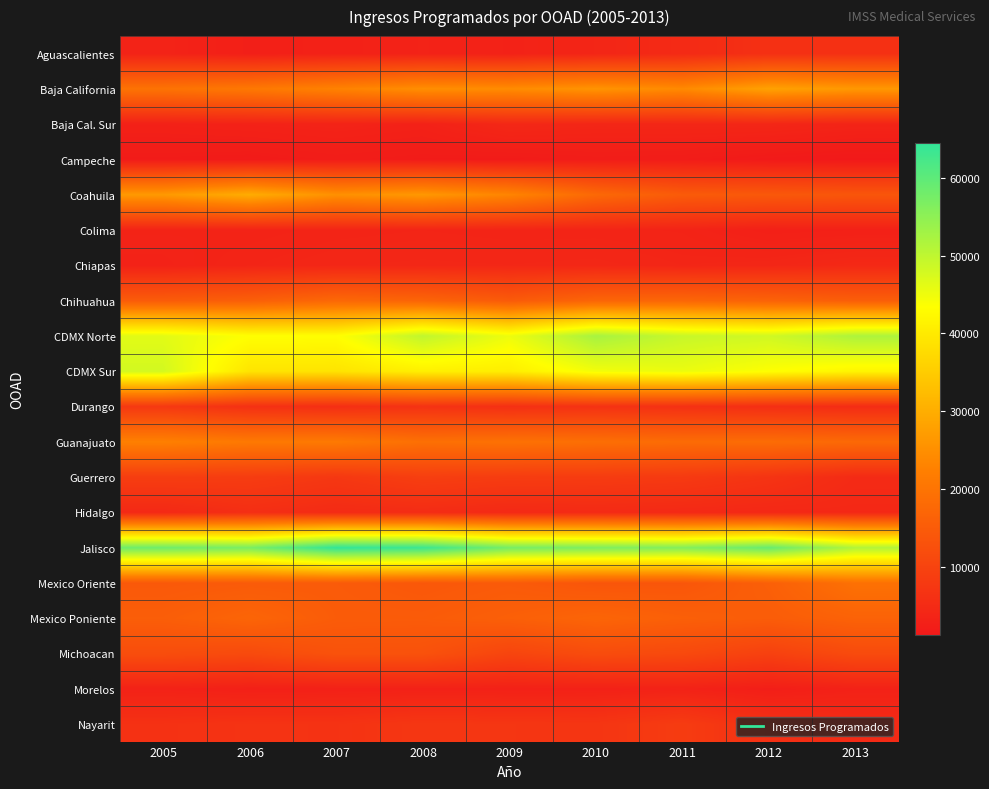

Reading left to right, what are all the values shown in this chart?

Aguascalientes: 2005=3416	2006=2635	2007=3126	2008=3320	2009=3177	2010=3942	2011=4922	2012=6145	2013=6208
Baja California: 2005=19850	2006=20925	2007=22865	2008=24940	2009=24511	2010=25835	2011=24169	2012=28071	2013=26506
Baja Cal. Sur: 2005=2968	2006=3225	2007=3473	2008=3113	2009=4397	2010=4042	2011=4111	2012=4062	2013=3602
Campeche: 2005=1889	2006=1741	2007=2146	2008=1897	2009=1826	2010=2183	2011=2058	2012=1588	2013=1338
Coahuila: 2005=26698	2006=29858	2007=25248	2008=26499	2009=23298	2010=17757	2011=14947	2012=14390	2013=13834
Colima: 2005=3464	2006=3407	2007=3667	2008=3803	2009=3646	2010=3646	2011=3522	2012=2786	2013=2937
Chiapas: 2005=3239	2006=3770	2007=4146	2008=4249	2009=4180	2010=4299	2011=3921	2012=4080	2013=4563
Chihuahua: 2005=15056	2006=15786	2007=17607	2008=16892	2009=14844	2010=17067	2011=17239	2012=16532	2013=15570
CDMX Norte: 2005=46328	2006=43385	2007=43253	2008=49857	2009=45147	2010=52383	2011=49095	2012=48188	2013=51776
CDMX Sur: 2005=47939	2006=39088	2007=38964	2008=40923	2009=40669	2010=44651	2011=45403	2012=43499	2013=41804
Durango: 2005=7785	2006=6216	2007=5766	2008=6568	2009=6018	2010=6496	2011=6211	2012=5771	2013=5344
Guanajuato: 2005=22446	2006=21104	2007=21211	2008=19197	2009=19546	2010=19006	2011=18348	2012=18502	2013=17800
Guerrero: 2005=8824	2006=8570	2007=7630	2008=9056	2009=8578	2010=8430	2011=8094	2012=6844	2013=4993
Hidalgo: 2005=4647	2006=5731	2007=5037	2008=5283	2009=4693	2010=4911	2011=4650	2012=4359	2013=4392
Jalisco: 2005=58231	2006=57075	2007=64436	2008=63479	2009=57443	2010=56689	2011=56127	2012=58971	2013=51334
Mexico Oriente: 2005=14482	2006=14879	2007=14902	2008=14228	2009=14821	2010=13779	2011=13878	2012=15890	2013=19482
Mexico Poniente: 2005=15554	2006=16991	2007=15132	2008=15044	2009=15895	2010=16974	2011=15887	2012=15291	2013=16460
Michoacan: 2005=12072	2006=11442	2007=13104	2008=13020	2009=10341	2010=11893	2011=11243	2012=9514	2013=11590
Morelos: 2005=3195	2006=2824	2007=2933	2008=3041	2009=2998	2010=3029	2011=3244	2012=2429	2013=3116
Nayarit: 2005=6324	2006=6698	2007=6608	2008=7447	2009=7264	2010=7139	2011=8491	2012=6149	2013=4928